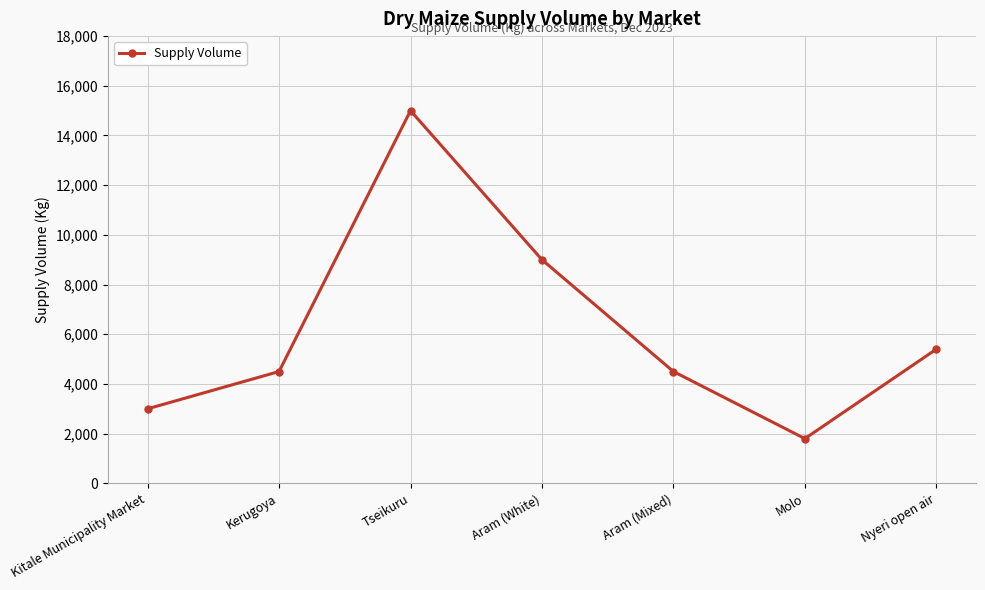

Approximately how many times larger is the value at Aram (Mixed) compared to Molo?

2.5